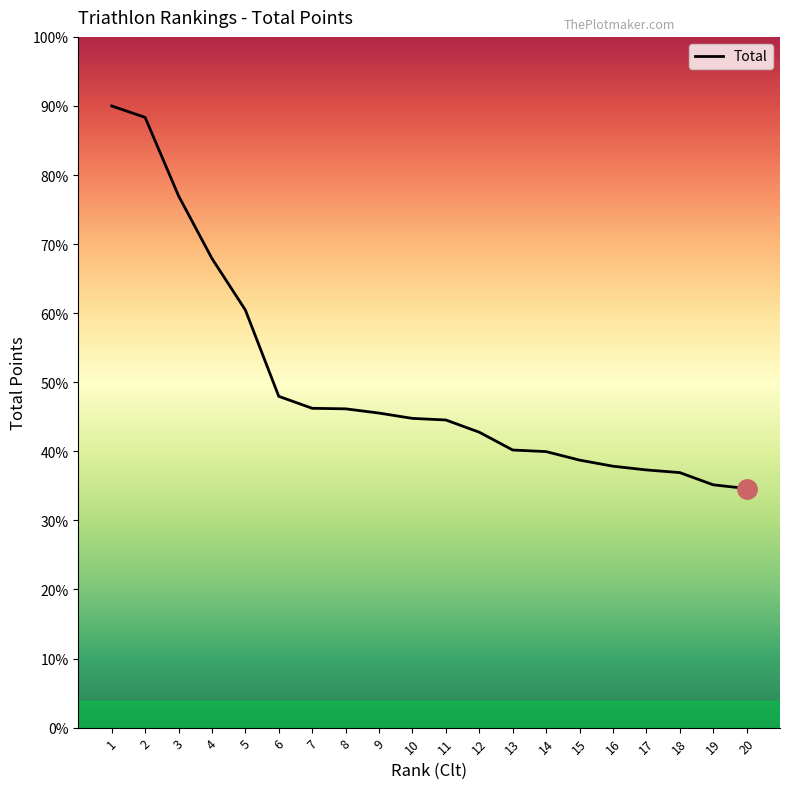

Does the chart have visible grid lines?

No